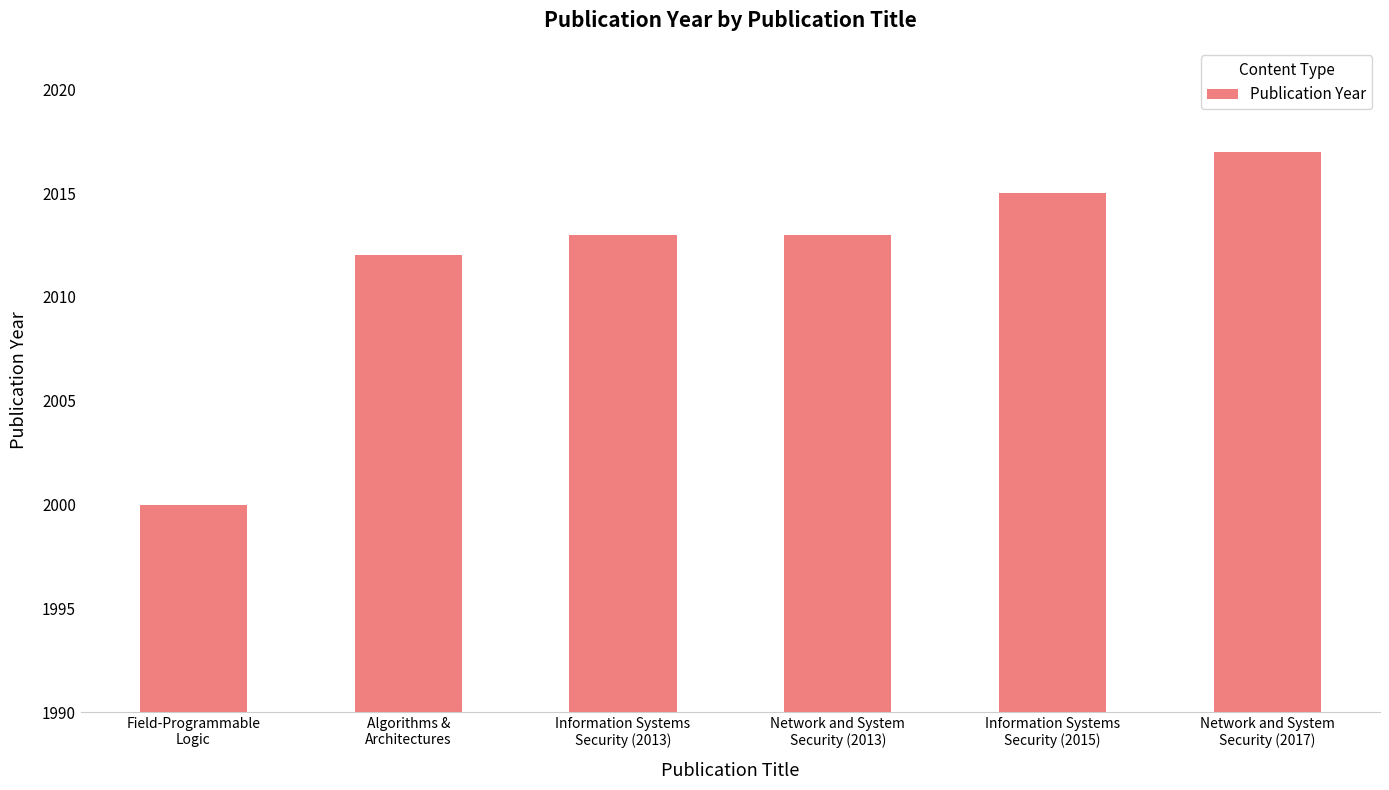

Reading right to left, extract all data points from this chart.

2017	2015	2013	2013	2012	2000